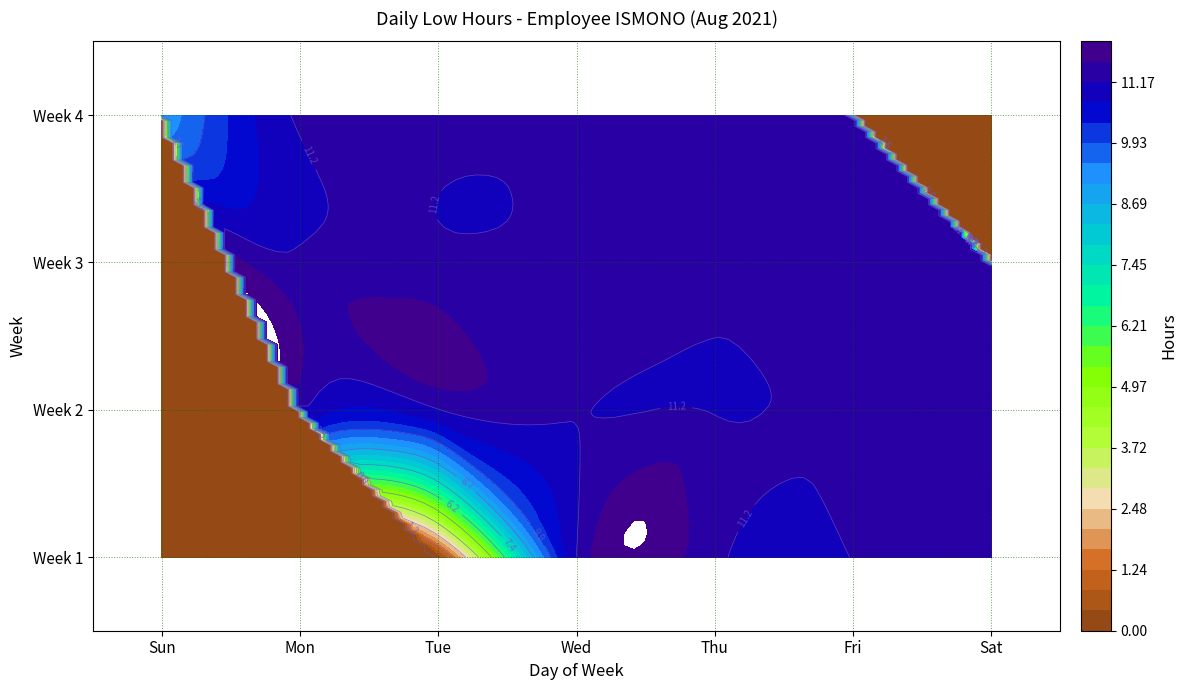

Is it true that 12 equals -4.2 at 4?

False